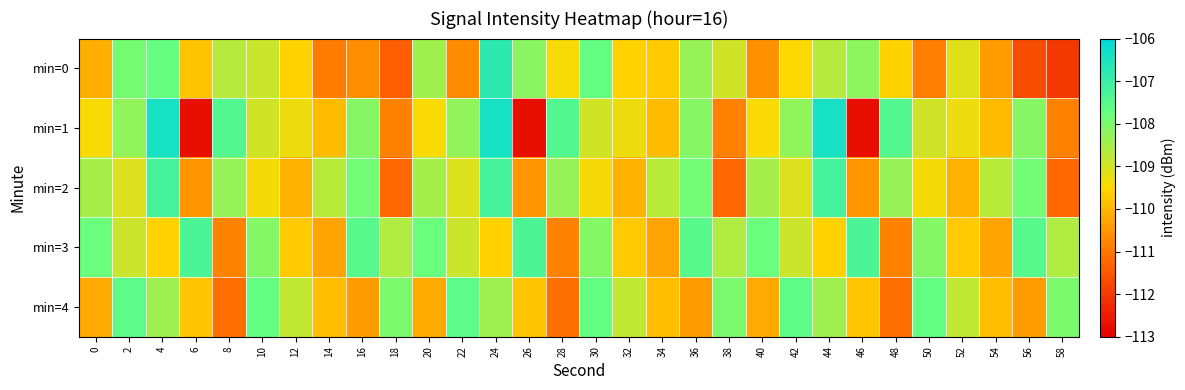

Reading left to right, list all the values displayed in this chart.

min=0: 0=-110.1	2=-107.9	4=-107.7	6=-109.8	8=-108.7	10=-108.9	12=-109.6	14=-110.9	16=-110.6	18=-111.4	20=-108.4	22=-110.7	24=-106.8	26=-108.2	28=-109.4	30=-107.7	32=-109.6	34=-109.7	36=-108.3	38=-109.0	40=-110.6	42=-109.5	44=-108.7	46=-108.2	48=-109.6	50=-110.9	52=-109.2	54=-110.4	56=-111.7	58=-112.0
min=1: 0=-109.4	2=-108.3	4=-106.4	6=-112.7	8=-107.4	10=-109.0	12=-109.3	14=-109.9	16=-108.1	18=-110.8	20=-109.4	22=-108.3	24=-106.4	26=-112.7	28=-107.4	30=-109.0	32=-109.3	34=-109.9	36=-108.1	38=-110.8	40=-109.4	42=-108.3	44=-106.4	46=-112.7	48=-107.4	50=-109.0	52=-109.3	54=-109.9	56=-108.1	58=-110.8
min=2: 0=-108.5	2=-109.1	4=-107.2	6=-110.5	8=-108.3	10=-109.4	12=-110.1	14=-108.7	16=-107.9	18=-111.2	20=-108.5	22=-109.1	24=-107.2	26=-110.5	28=-108.3	30=-109.4	32=-110.1	34=-108.7	36=-107.9	38=-111.2	40=-108.5	42=-109.1	44=-107.2	46=-110.5	48=-108.3	50=-109.4	52=-110.1	54=-108.7	56=-107.9	58=-111.2
min=3: 0=-107.8	2=-108.9	4=-109.6	6=-107.3	8=-110.8	10=-108.1	12=-109.7	14=-110.3	16=-107.5	18=-108.6	20=-107.8	22=-108.9	24=-109.6	26=-107.3	28=-110.8	30=-108.1	32=-109.7	34=-110.3	36=-107.5	38=-108.6	40=-107.8	42=-108.9	44=-109.6	46=-107.3	48=-110.8	50=-108.1	52=-109.7	54=-110.3	56=-107.5	58=-108.6
min=4: 0=-110.2	2=-107.6	4=-108.4	6=-109.8	8=-111.1	10=-107.7	12=-108.8	14=-109.9	16=-110.4	18=-108.0	20=-110.2	22=-107.6	24=-108.4	26=-109.8	28=-111.1	30=-107.7	32=-108.8	34=-109.9	36=-110.4	38=-108.0	40=-110.2	42=-107.6	44=-108.4	46=-109.8	48=-111.1	50=-107.7	52=-108.8	54=-109.9	56=-110.4	58=-108.0